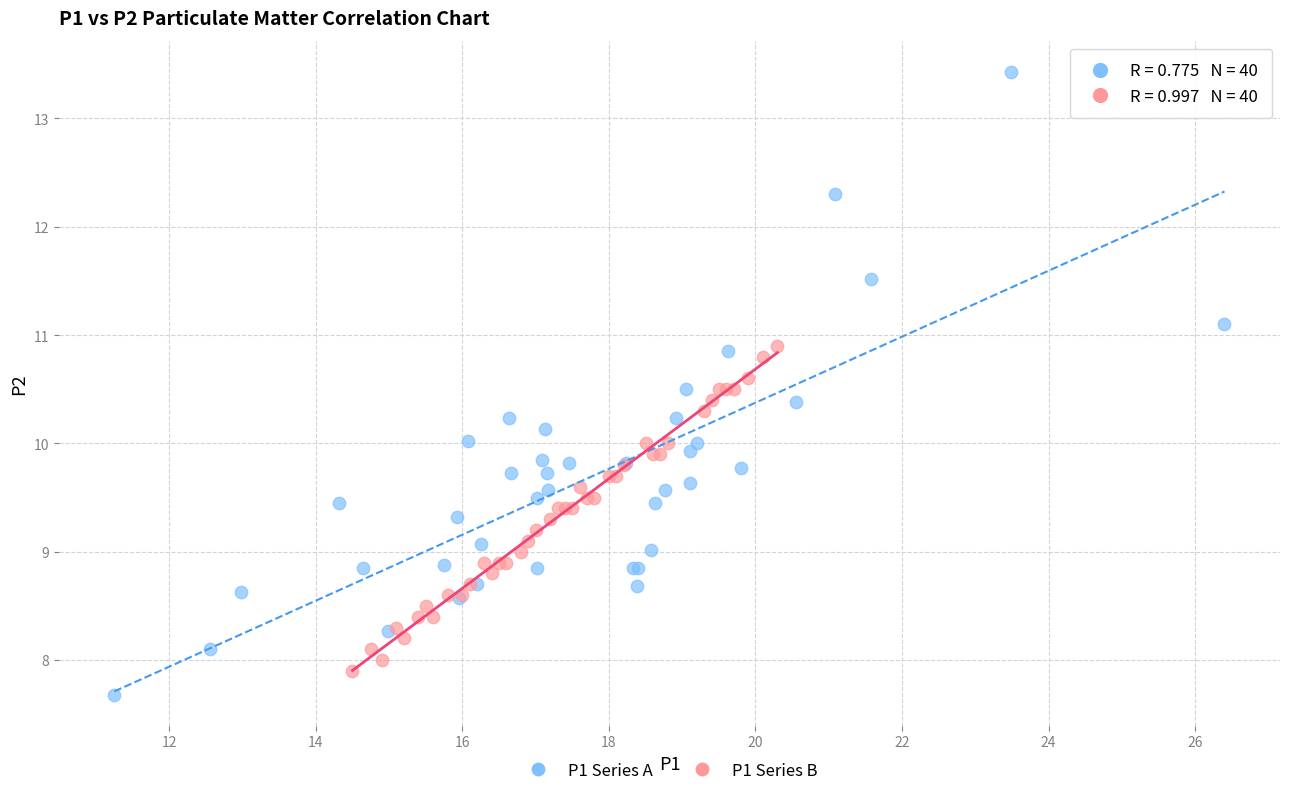

Which series has the widest spread of Y values?

P1 Series A